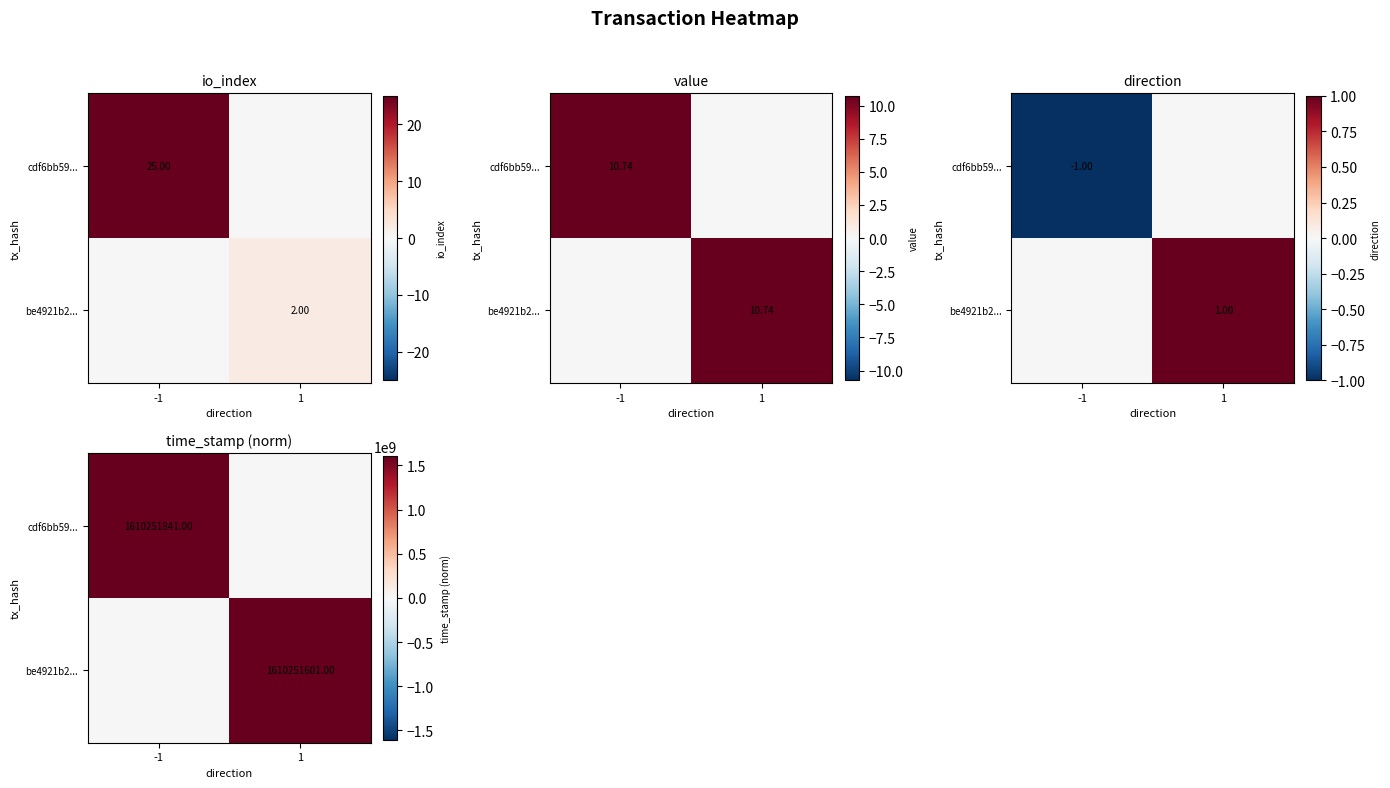

Which category has the highest value across all series?

-1